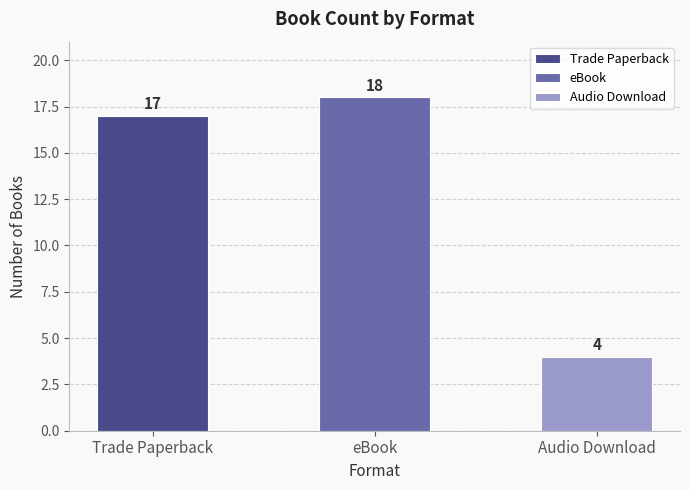

What is the label of the 2nd bar from the left?

eBook